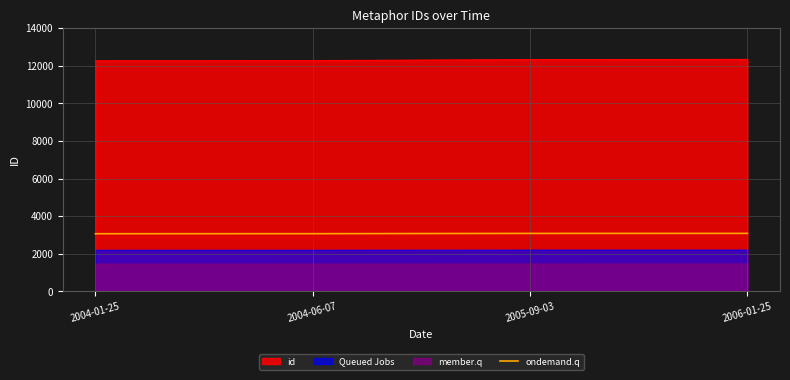

What is the change in value from 2004-01-25 to 2005-09-03?

+16.5